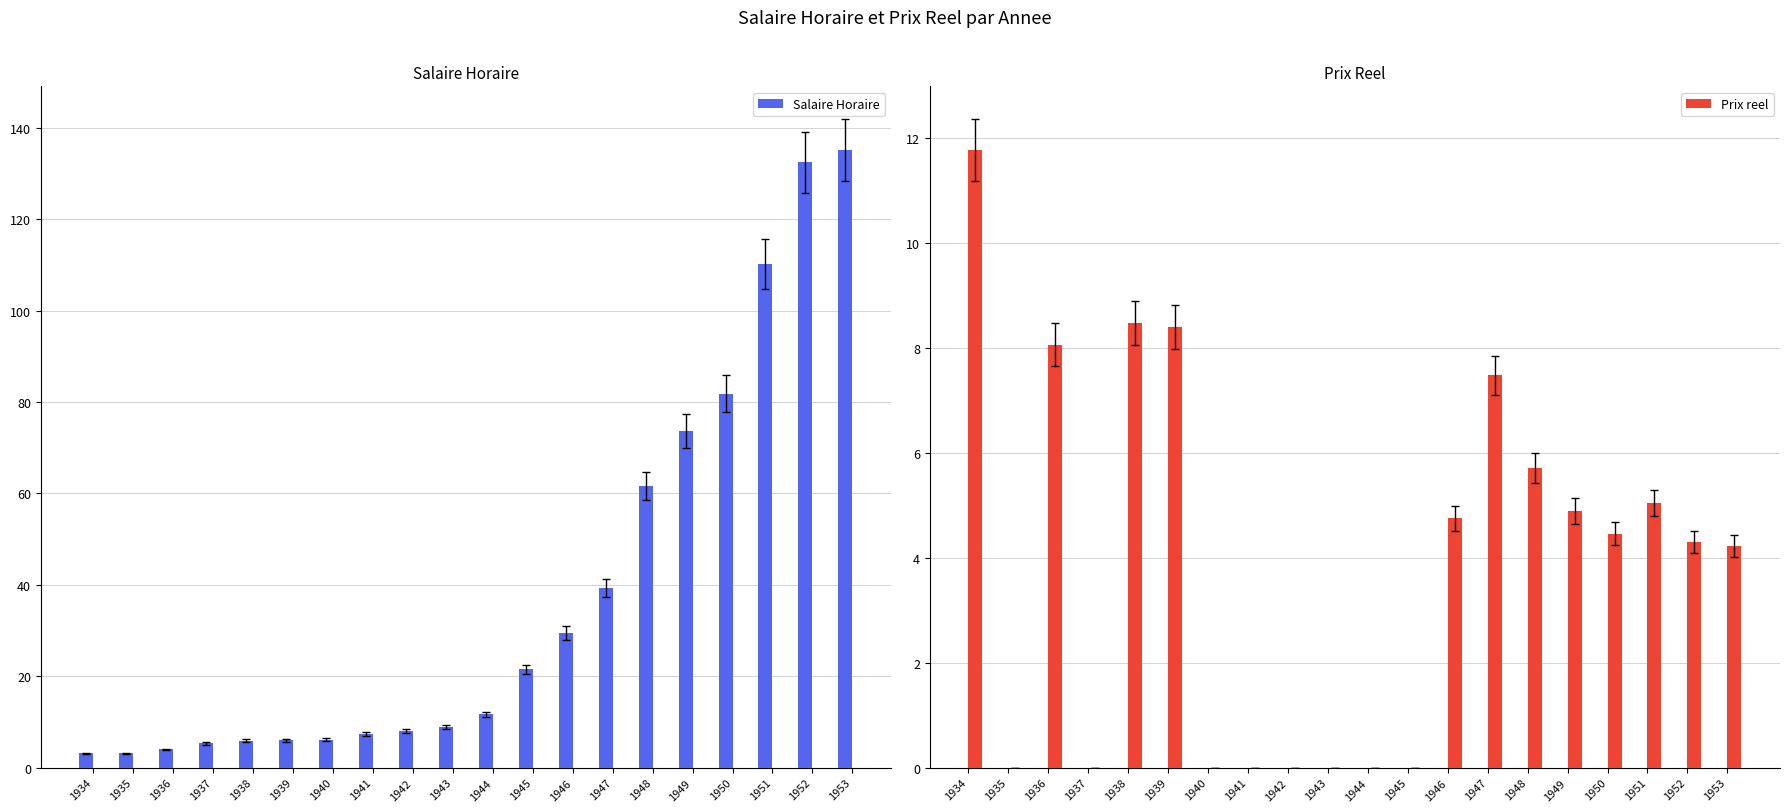

What is the value of the Salaire Horaire bar at the 3rd from the left?

4.0